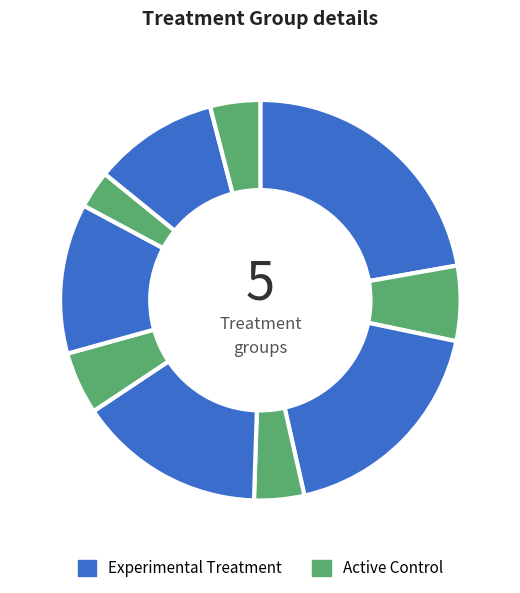

How many slices are in this pie chart?

10